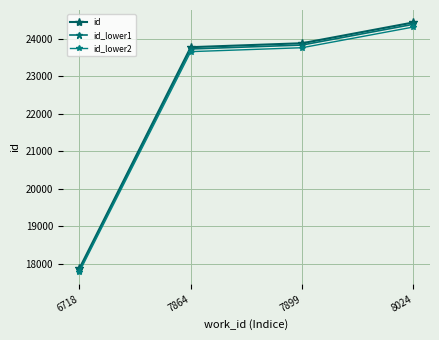

At which category is the sum across all series the highest?

8024